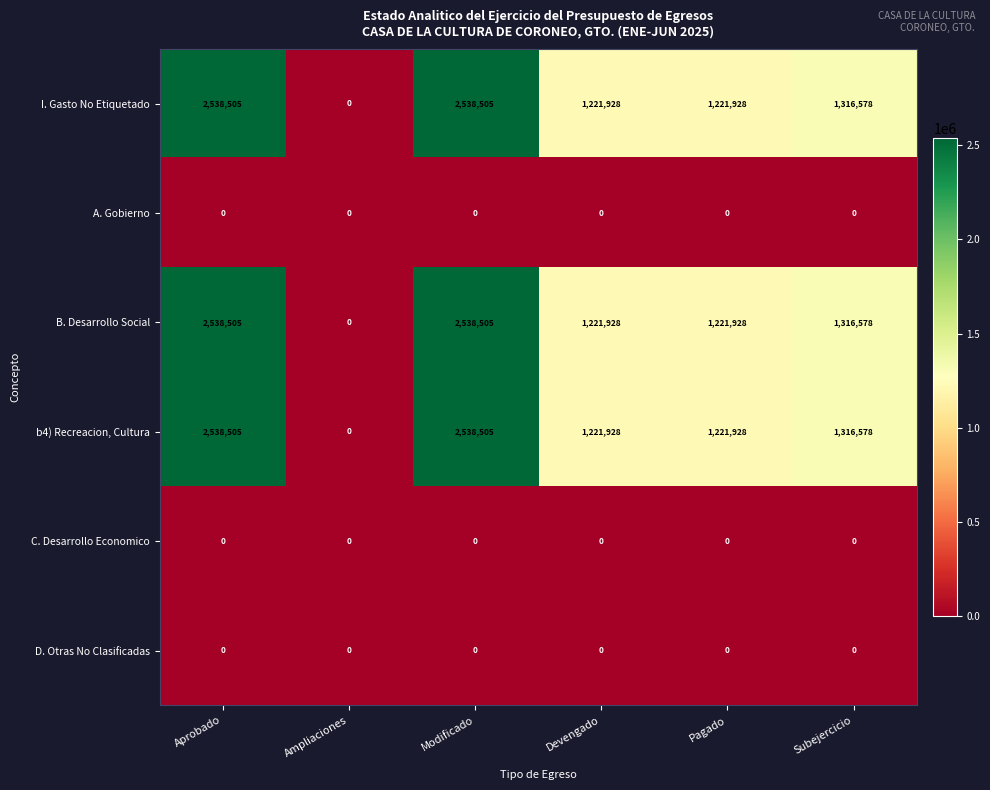

What is the maximum value shown in the chart?

2538505